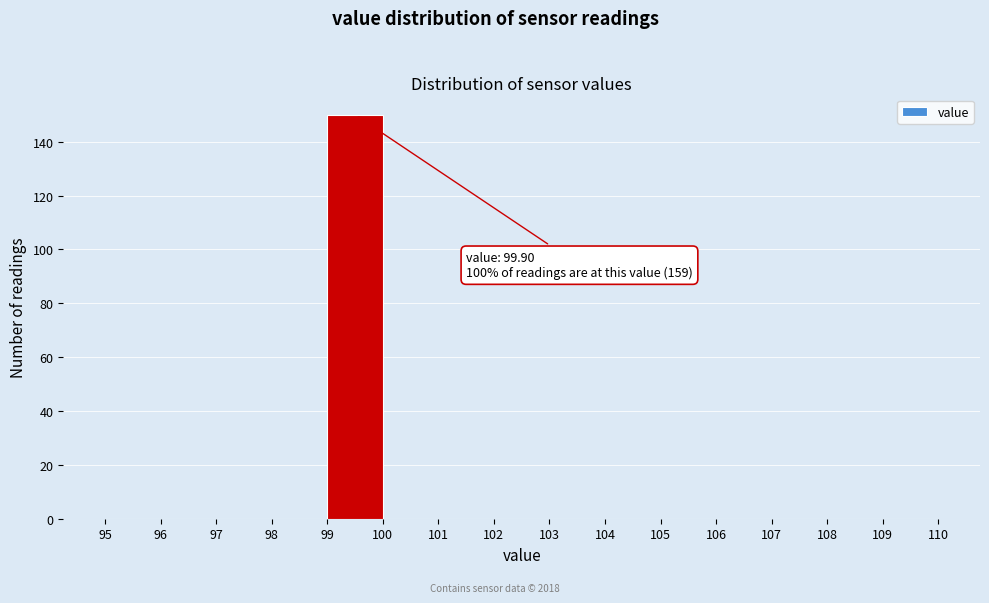

Over which range of the x-axis is the bar tallest?

99 to 100